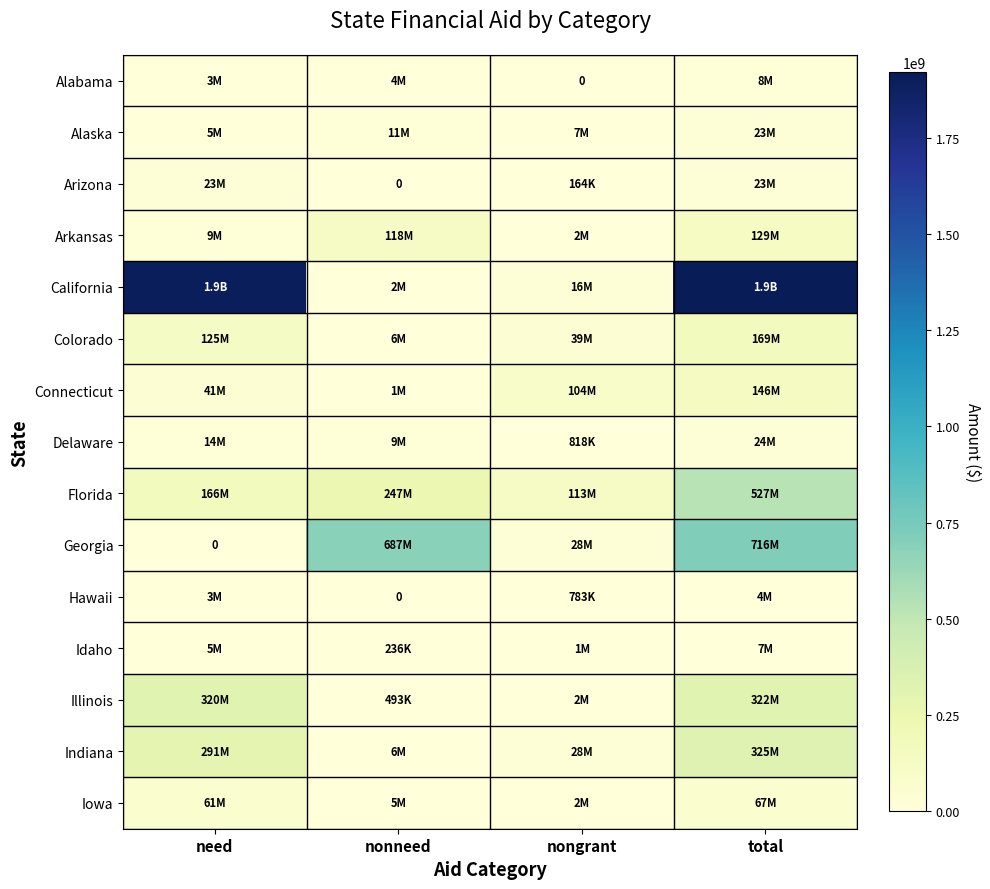

List the labels in order of California value, smallest first.

nonneed, nongrant, need, total